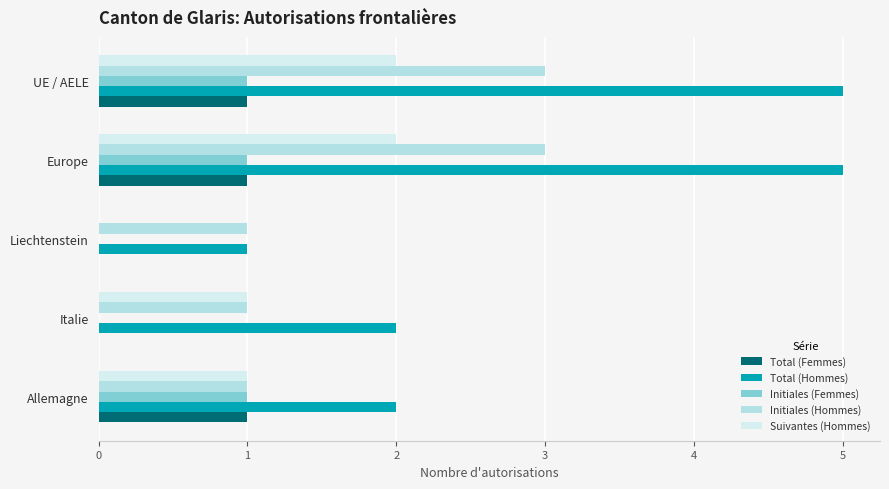

The Total (Femmes) series shows 1 at Europe. True or false?

True